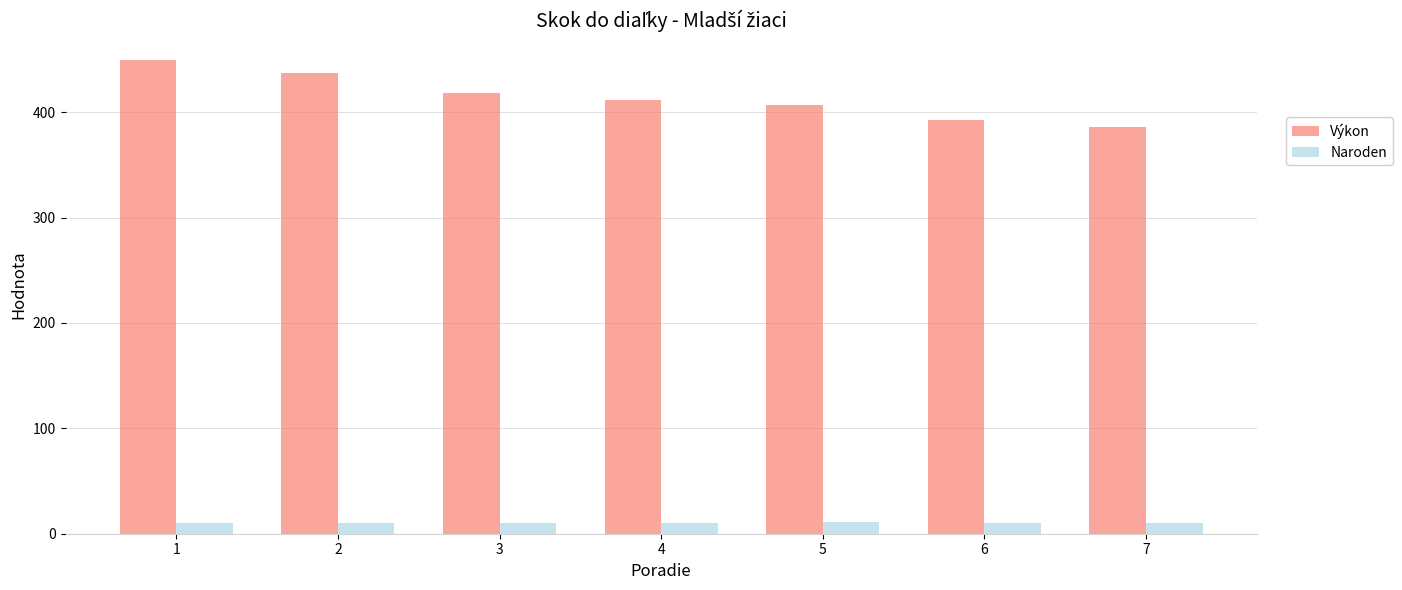

How many Výkon values are between 393 and 437?

5